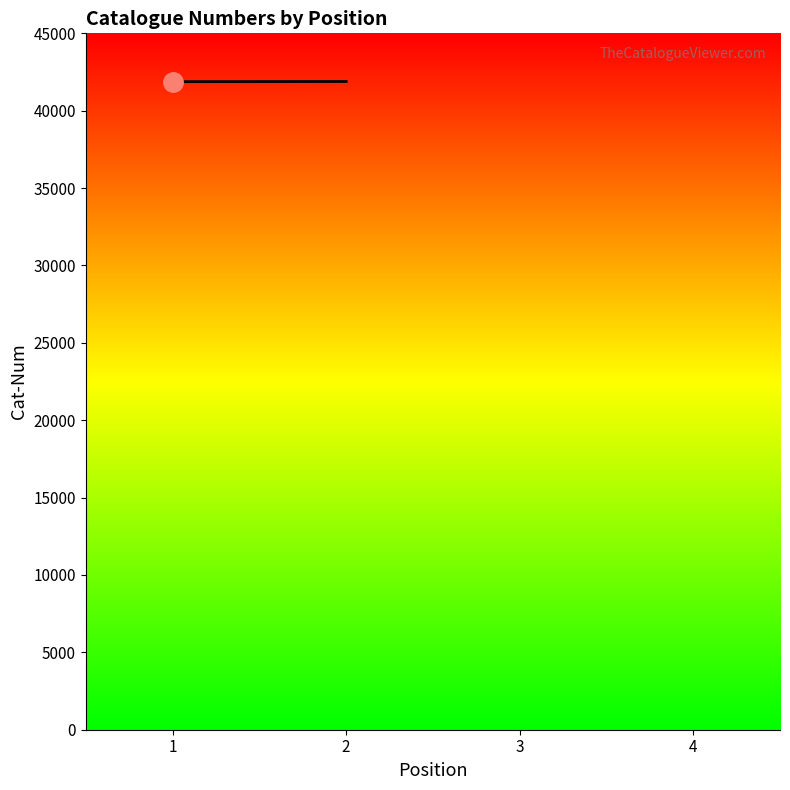

What is the approximate value at 1?

41878.0